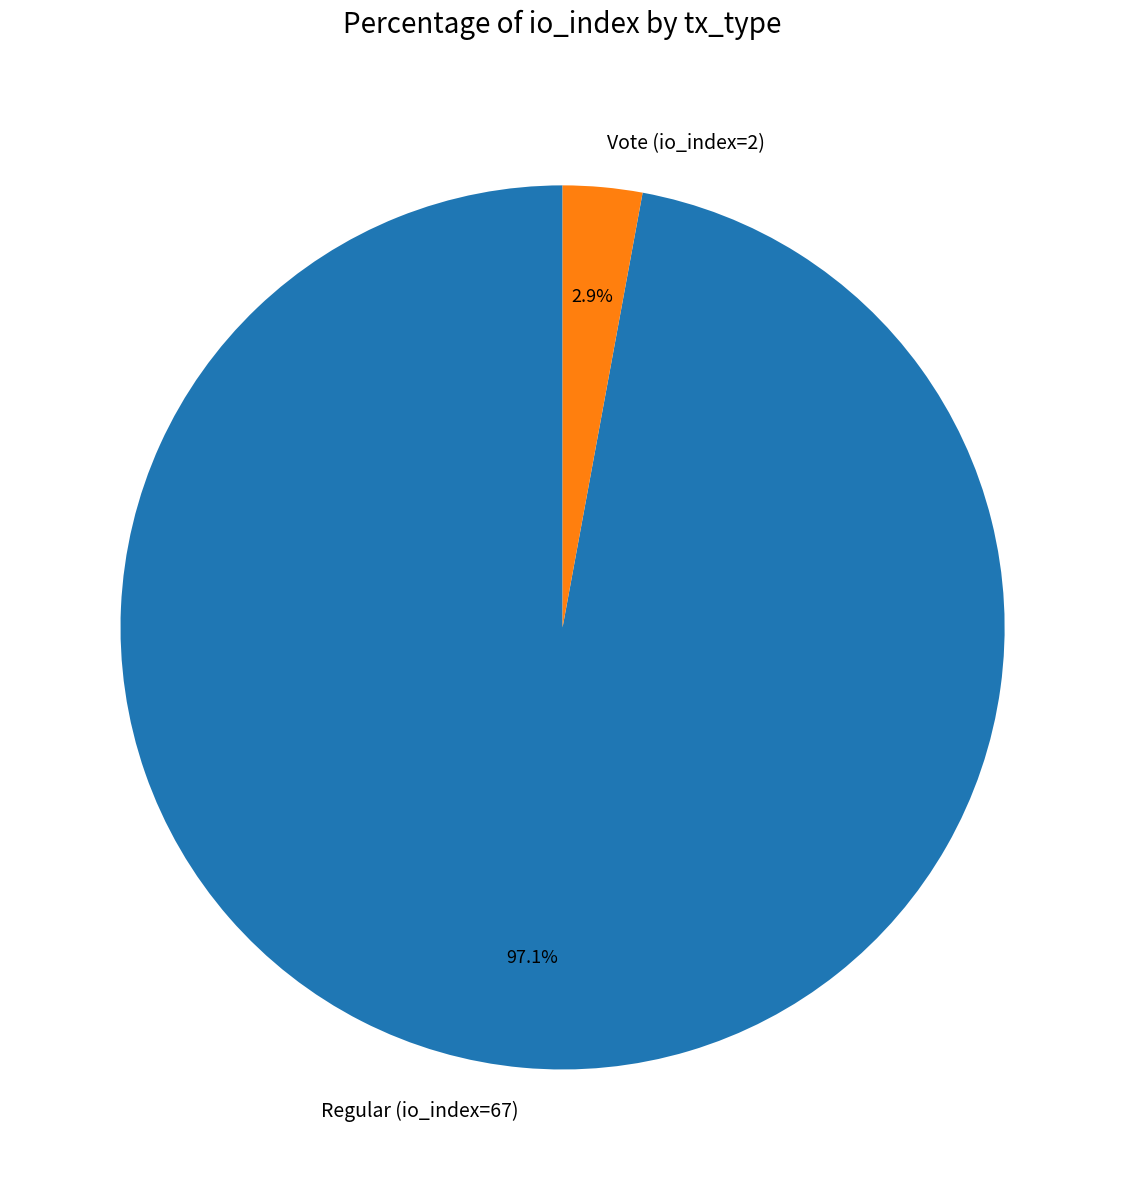

To the nearest percent, what portion does Regular (io_index=67) represent?

97%